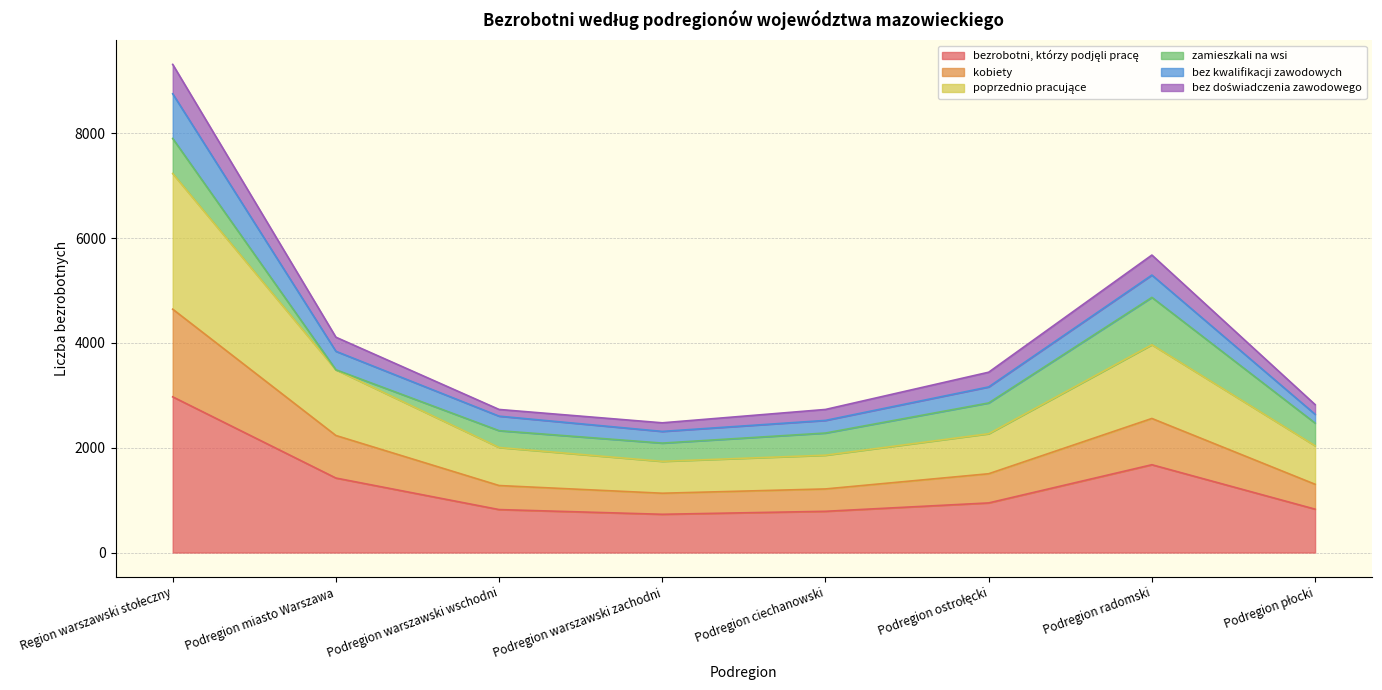

What is the value of the kobiety point at the 2nd from the left?

2234